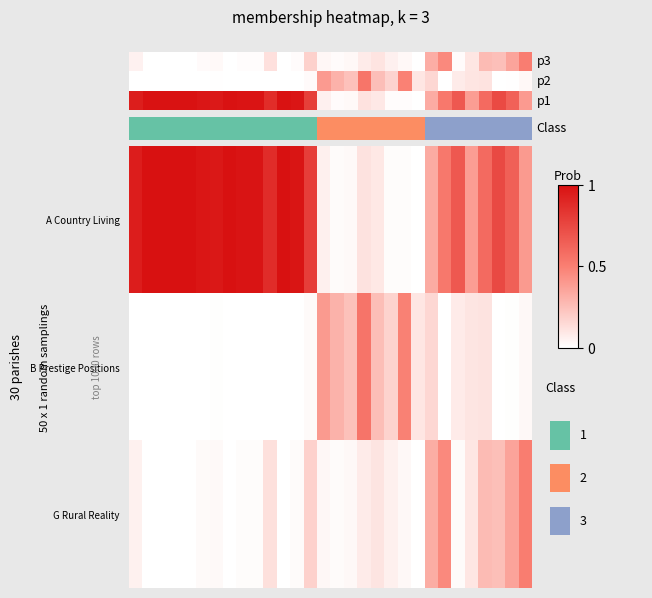

Is the value of row_0 at 16 greater than the value of row_2 at 10?

Yes